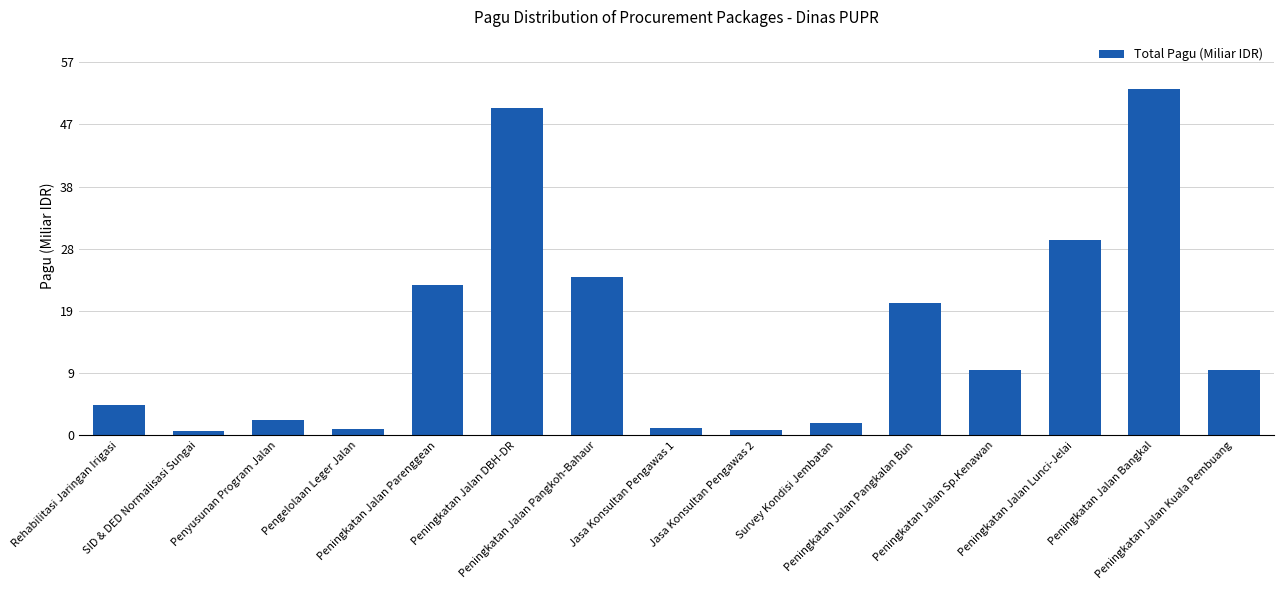

What is the maximum value shown in the chart?

52.9